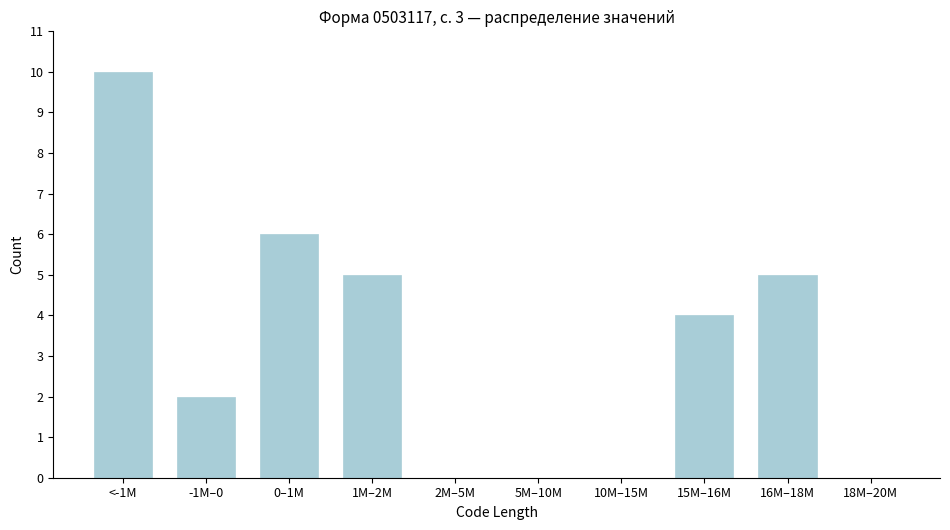

Reading left to right, what are all the values shown in this chart?

<-1M=10	-1M–0=2	0–1M=6	1M–2M=5	2M–5M=0	5M–10M=0	10M–15M=0	15M–16M=4	16M–18M=5	18M–20M=0